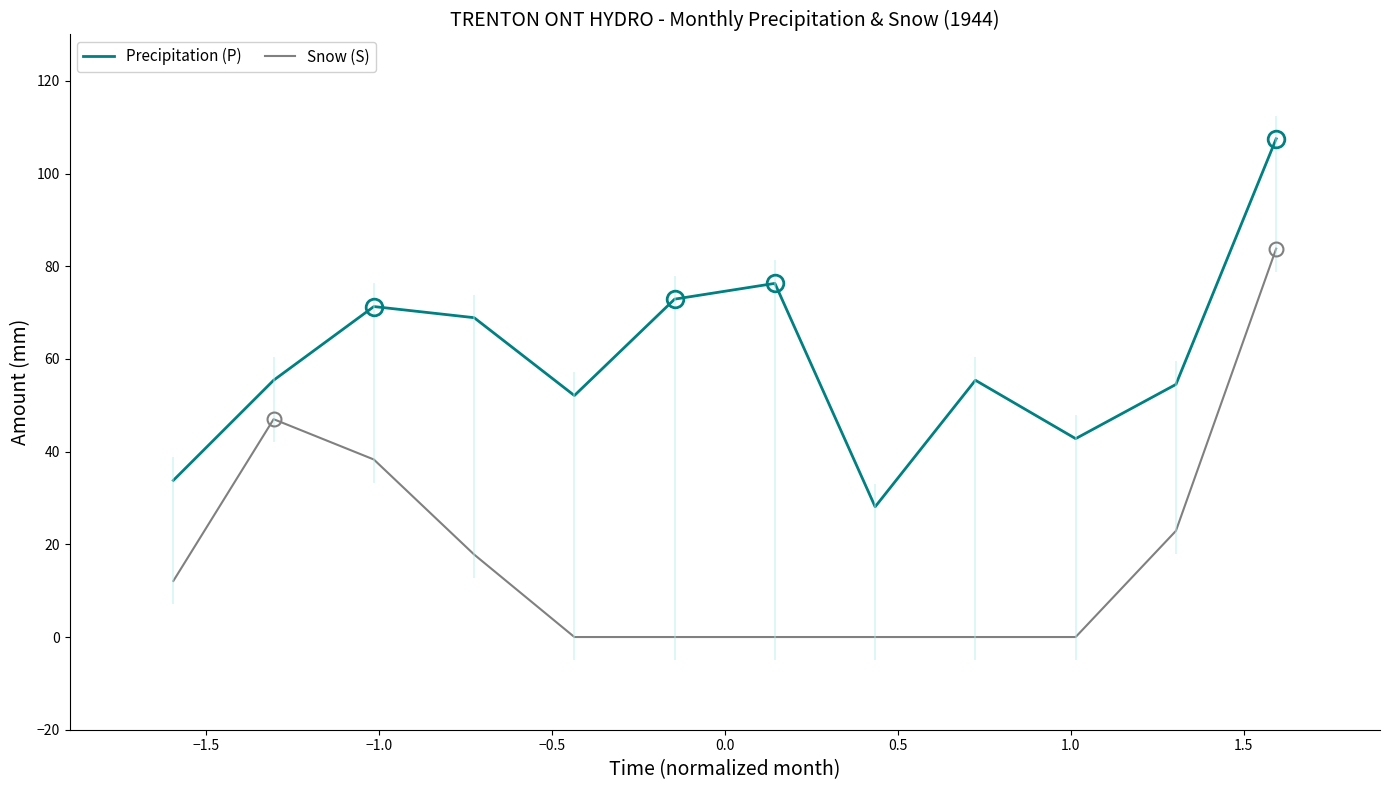

Does the chart have visible grid lines?

No